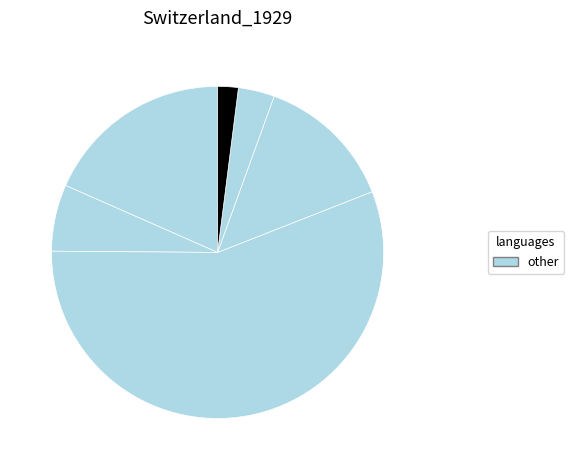

To the nearest percent, what is the difference between the largest and smallest slice percentages?

54%